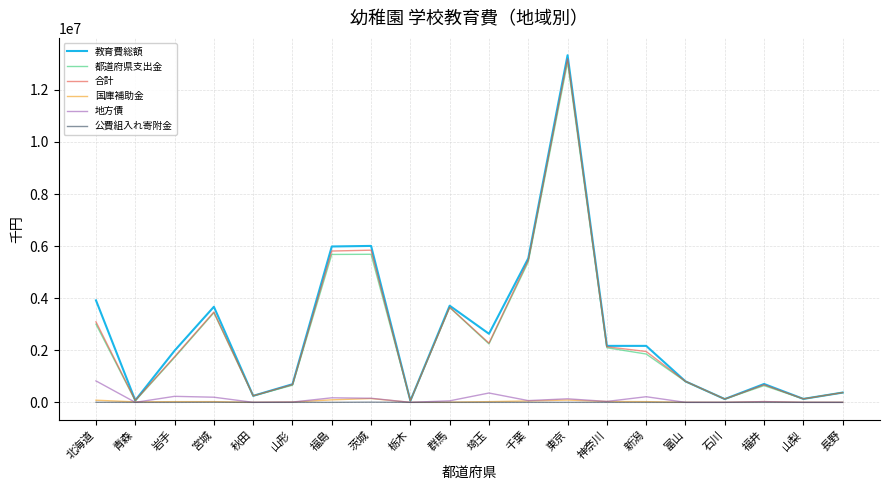

List the series in order of their peak value, lowest first.

公費組入れ寄附金, 国庫補助金, 地方債, 都道府県支出金, 合計, 教育費総額